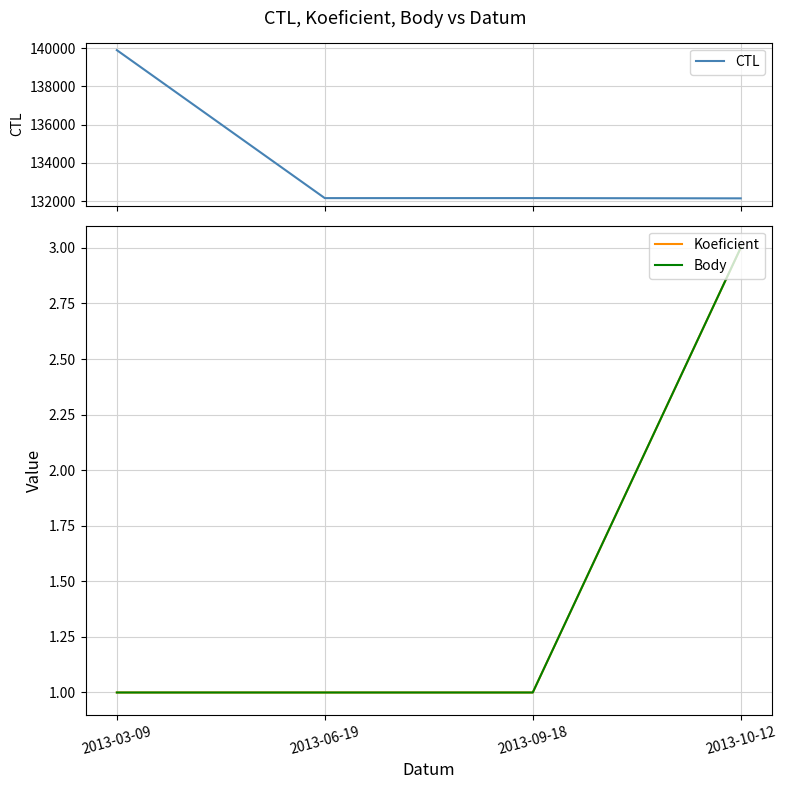

What is the label of the 4th point from the left?

2013-10-12